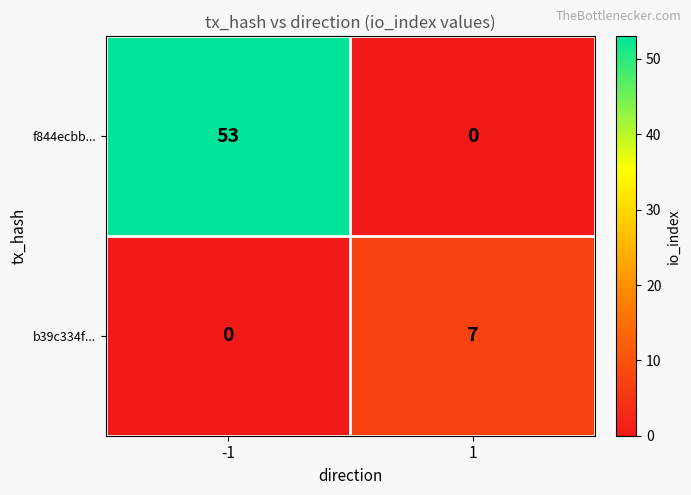

What is the maximum value for b39c334f...?

7